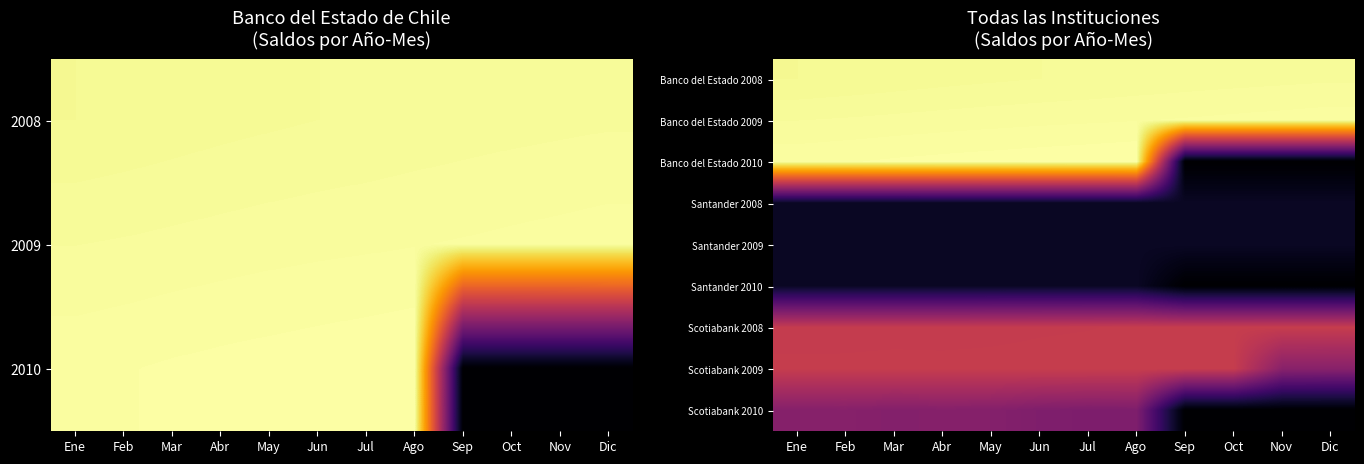

What value does the Banco del Estado 2008 series have at May?

10.5